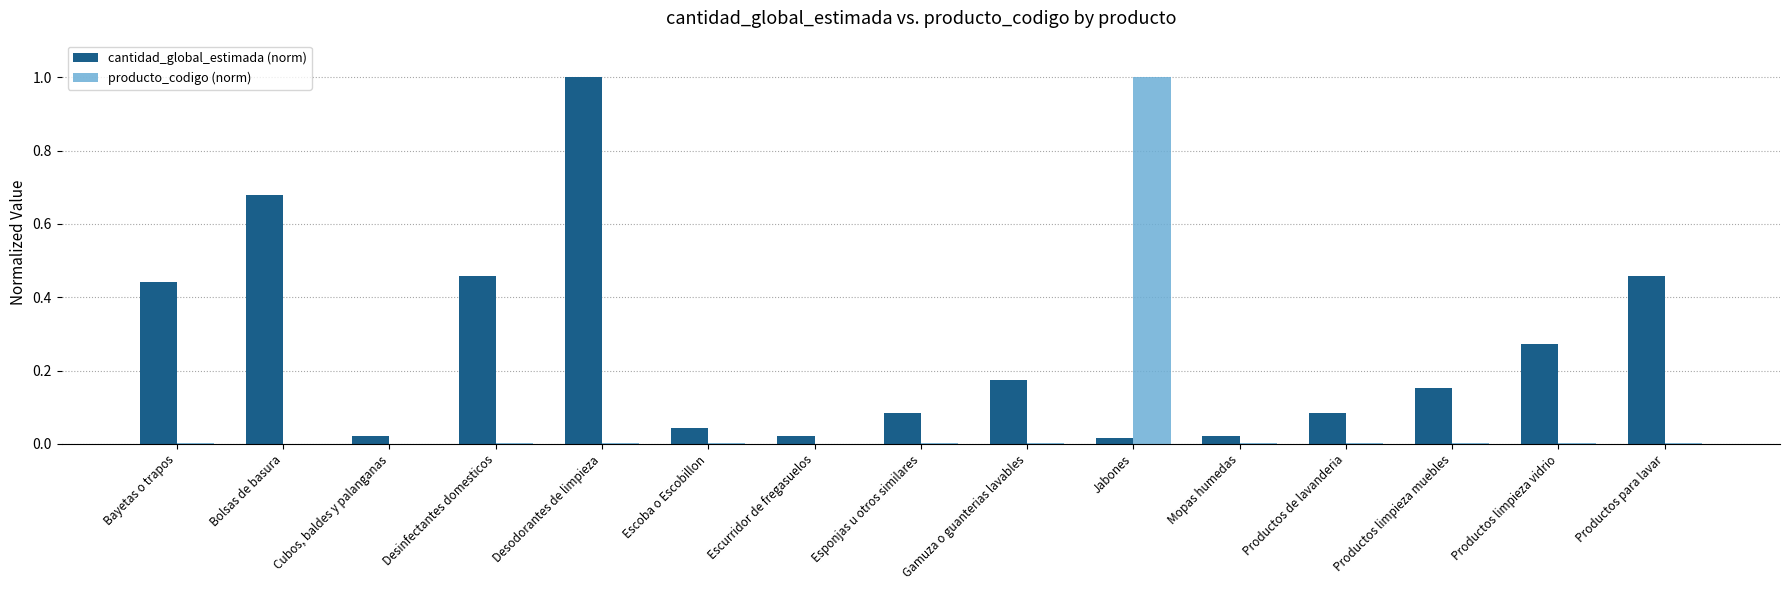

Is it true that producto_codigo (norm) equals 0.0 at Mopas humedas?

True